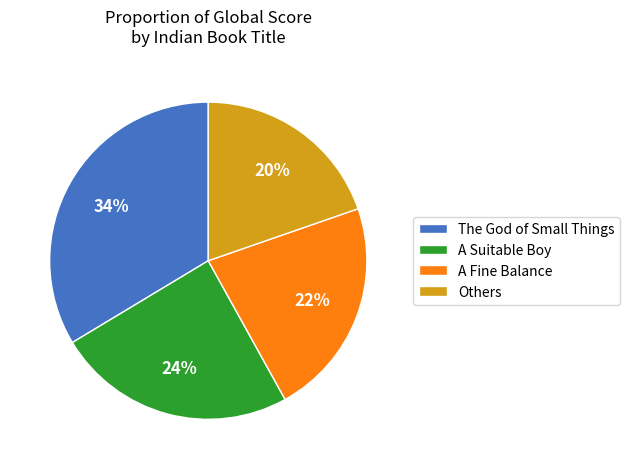

Approximately how many times larger is the value at A Suitable Boy compared to A Fine Balance?

1.1